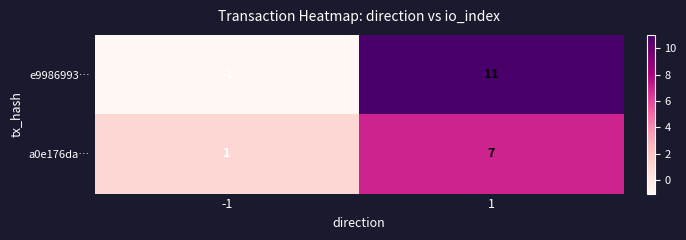

Reading left to right, list all the values displayed in this chart.

e9986993…: -1=-1	1=11
a0e176da…: -1=1	1=7